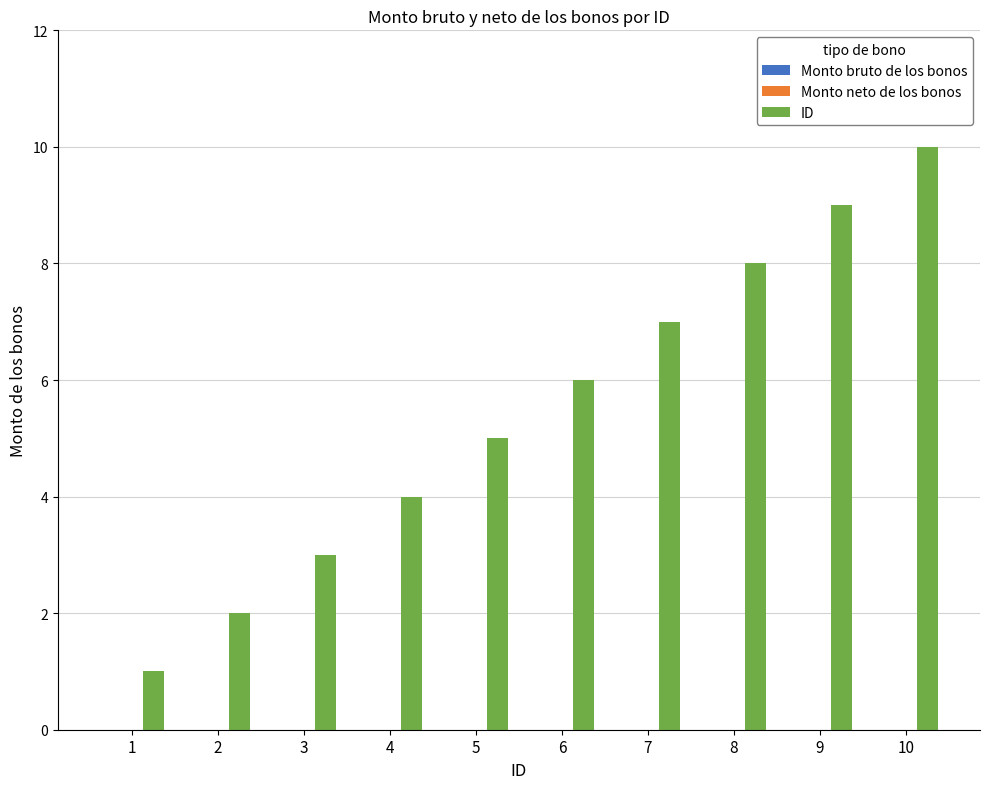

What is the change in value from 5 to 9?

+4